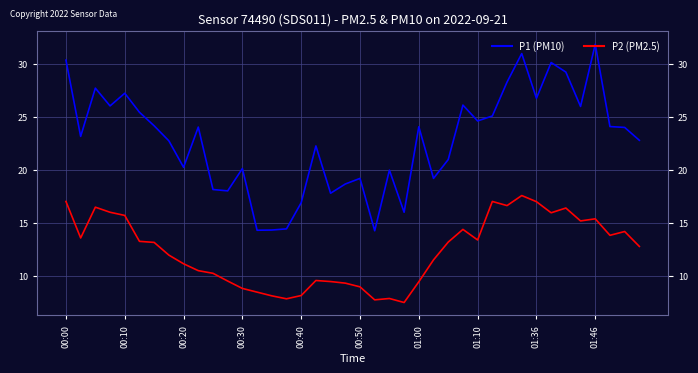

How many series are shown in this chart?

2